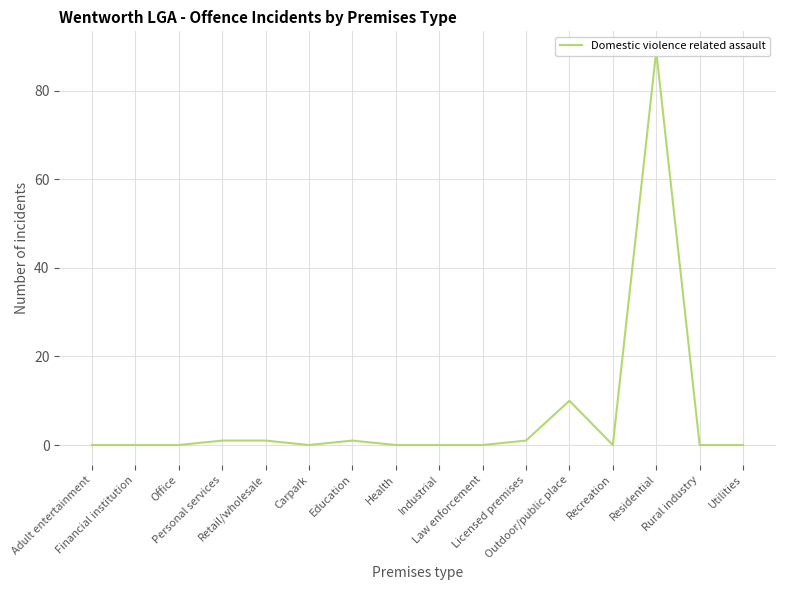

What is the sum of the values at Recreation and Education?

1